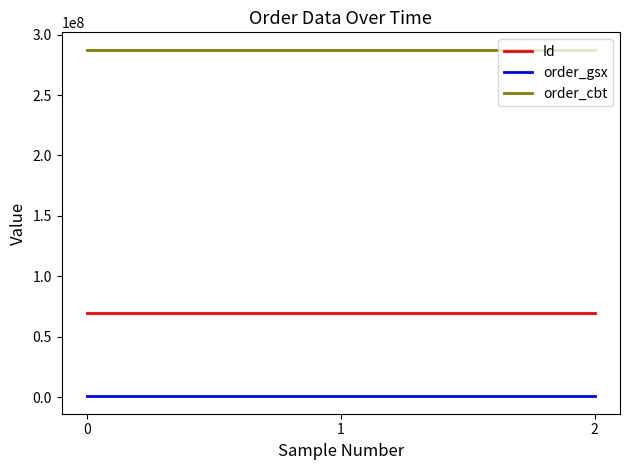

What is the maximum value for Id?

69859337